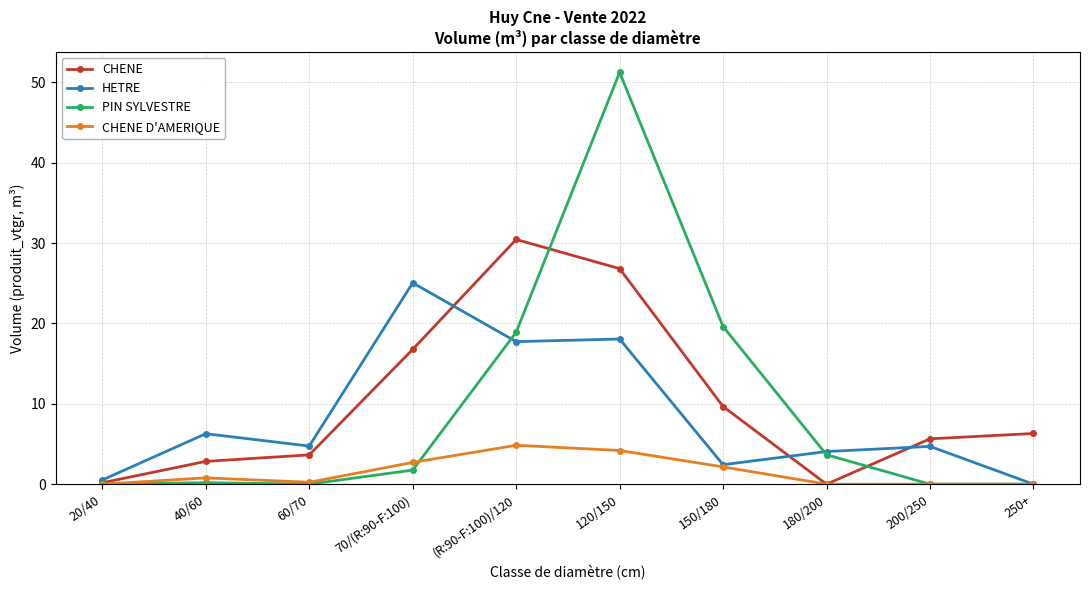

Which series changed the most between 120/150 and 180/200?

PIN SYLVESTRE